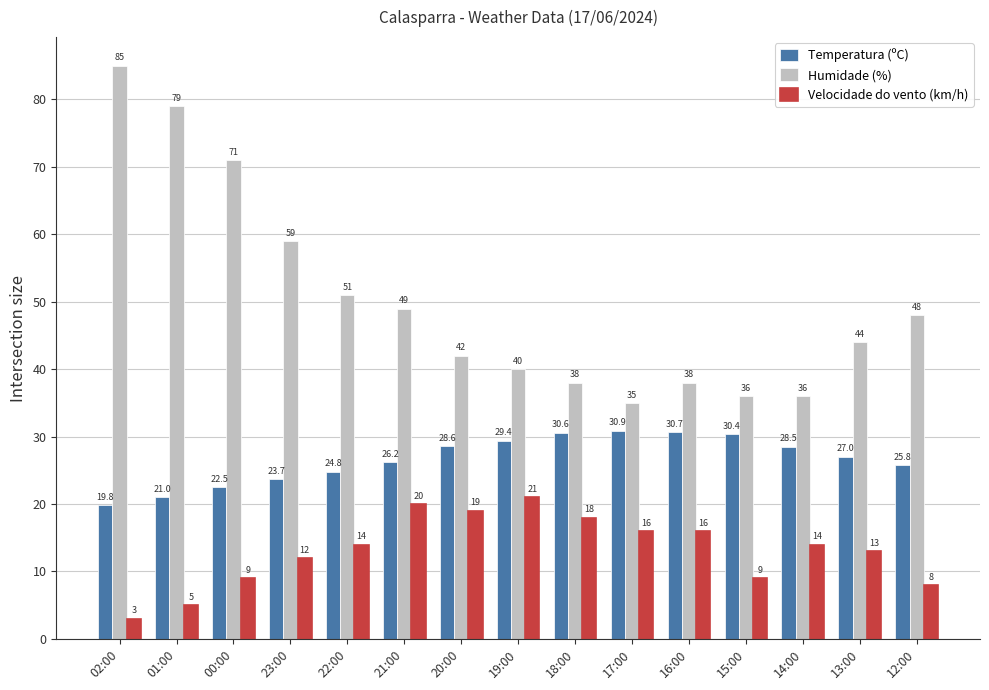

Where does the Humidade (%) series first go above 44?

02:00